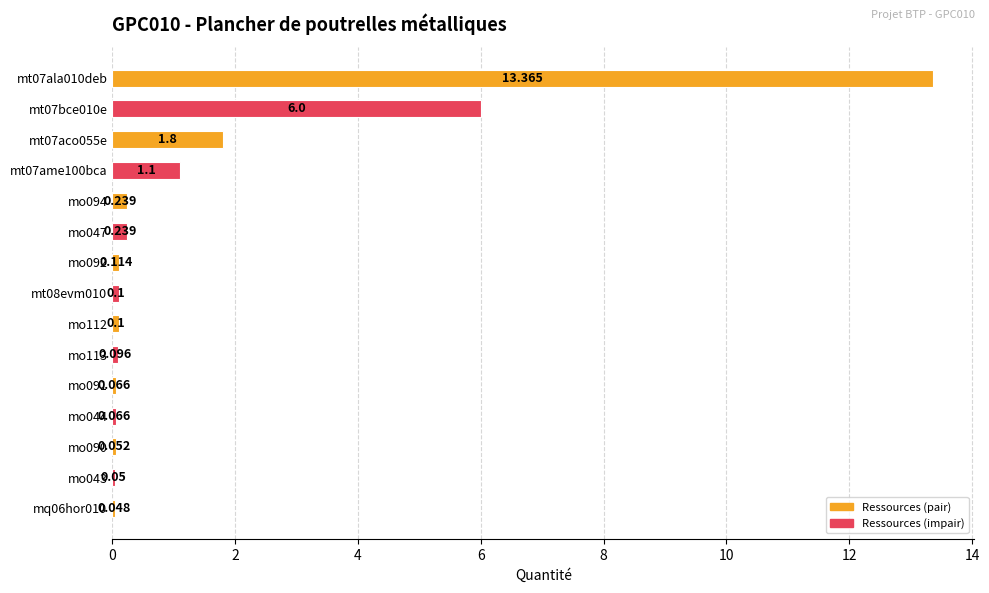

What is the greatest value displayed?

13.4